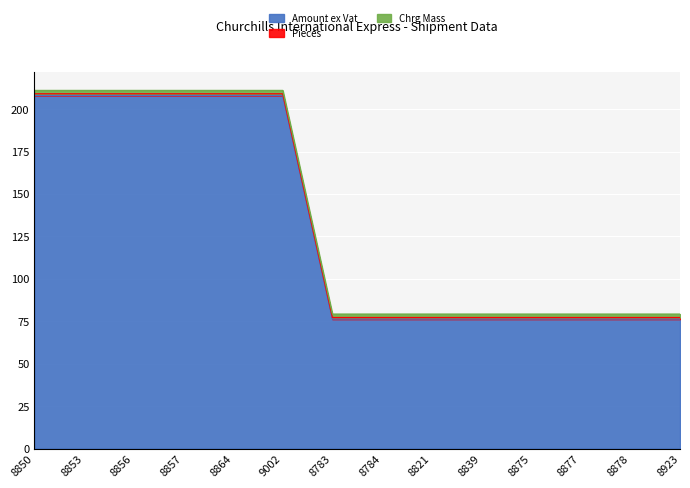

What value does the Amount ex Vat series have at W/18/8784?

76.3